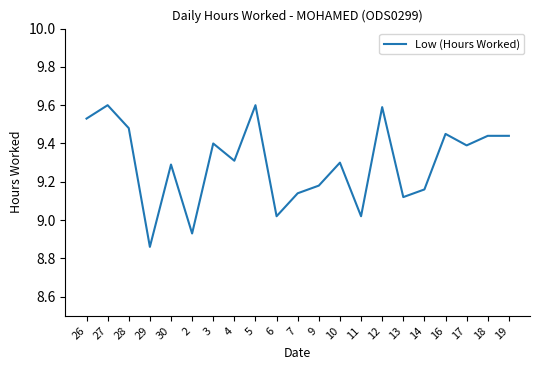

How many lines are shown in the chart?

1